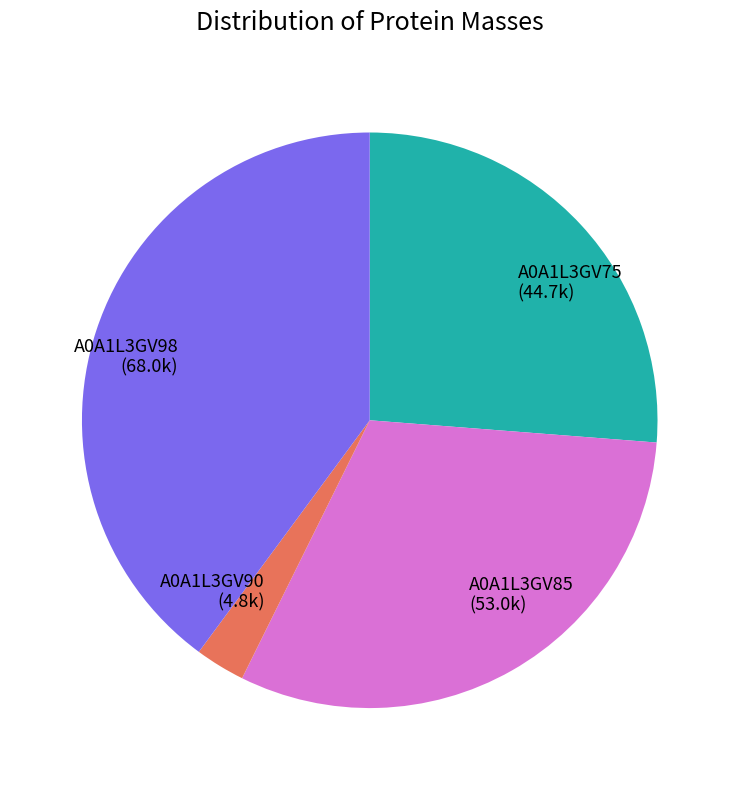

Is there a majority slice in this chart?

No